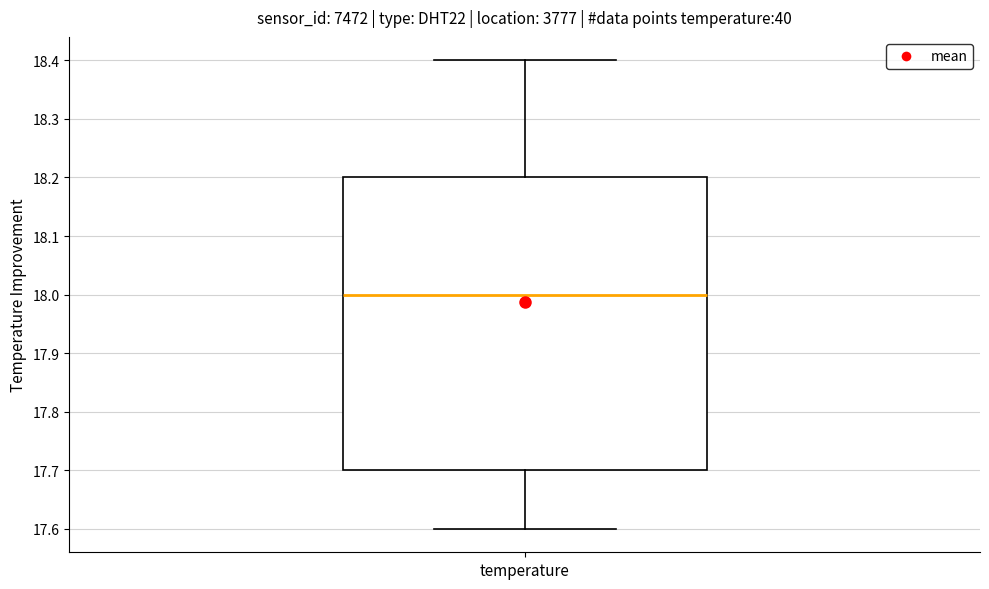

Where does the lower whisker of the box for temperature end on the y-axis? The values are not printed on the chart, so give them approximately, as read against the axis.

17.6